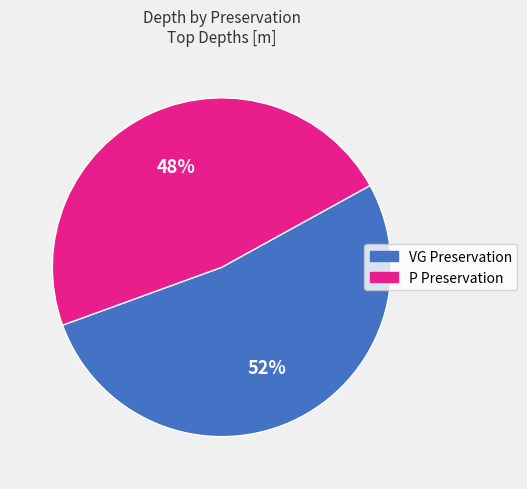

To the nearest percent, what is the average slice percentage?

50%